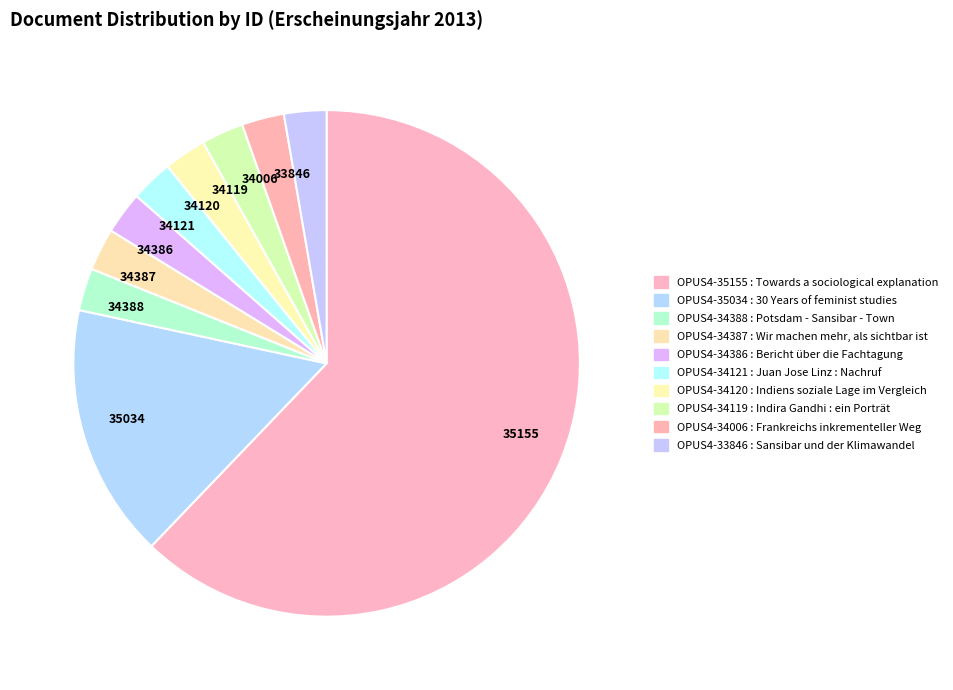

The 34006 slice represents 3% of the pie. True or false?

True